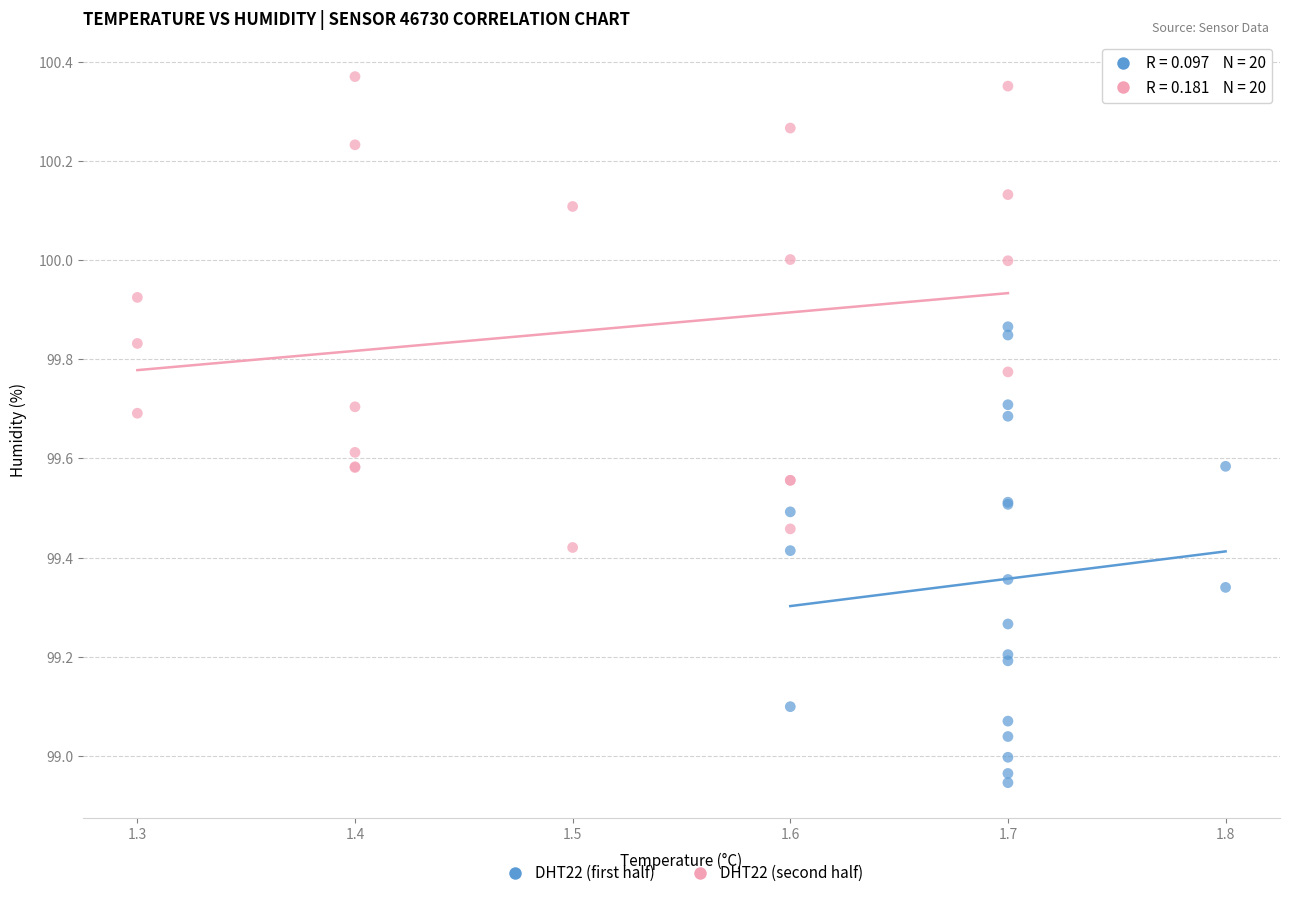

Which series reaches the maximum Y coordinate?

DHT22 (second half)